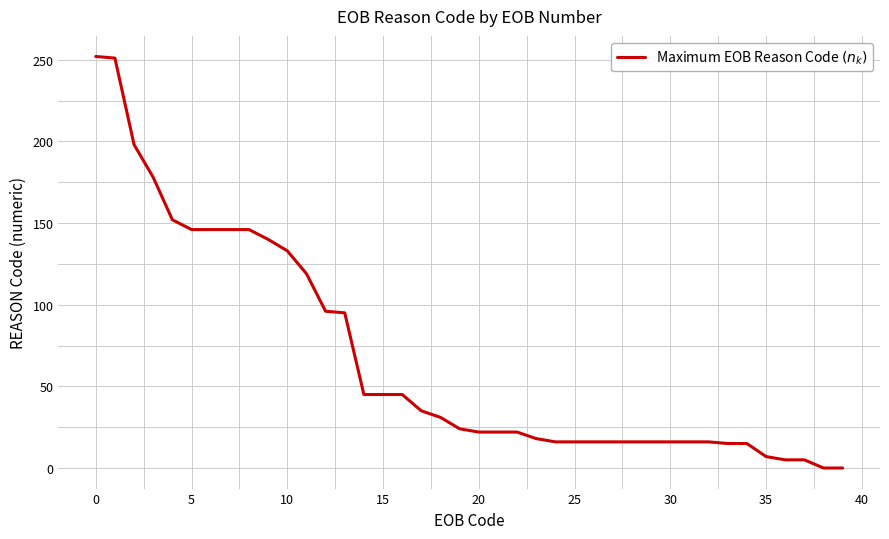

What is the difference between the maximum and minimum values?

252